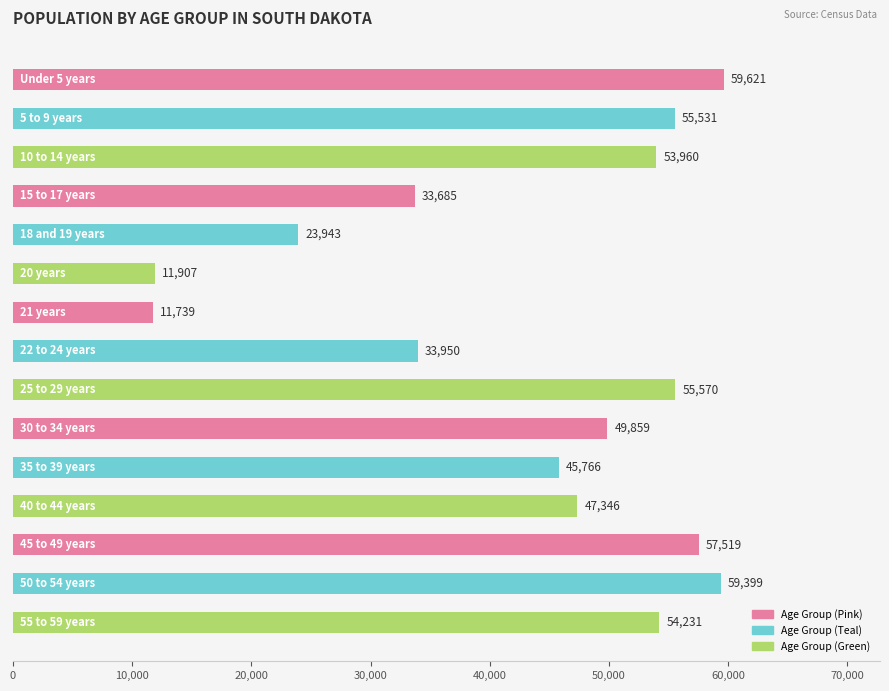

What is the sum of all values?

654026